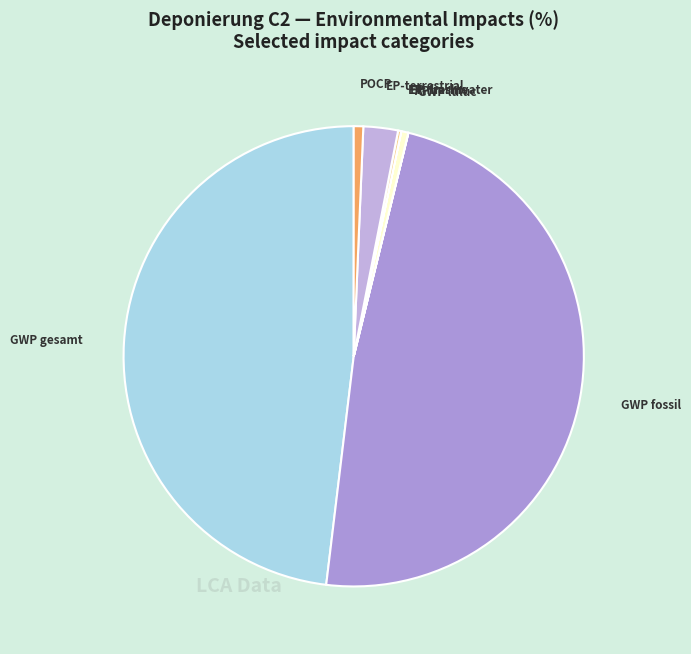

Is there a majority slice in this chart?

No